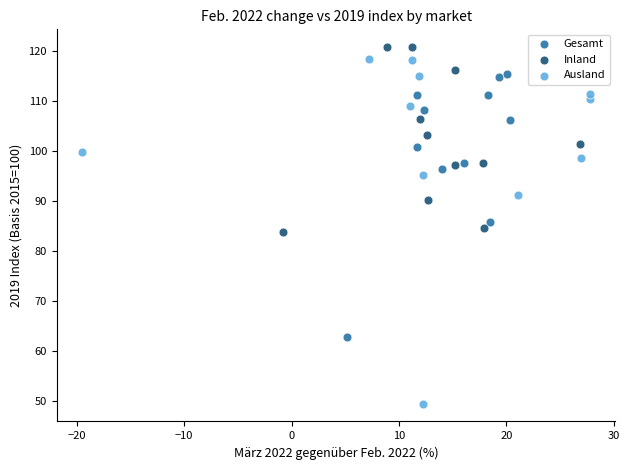

Which series has the largest Y range (max minus min)?

Ausland